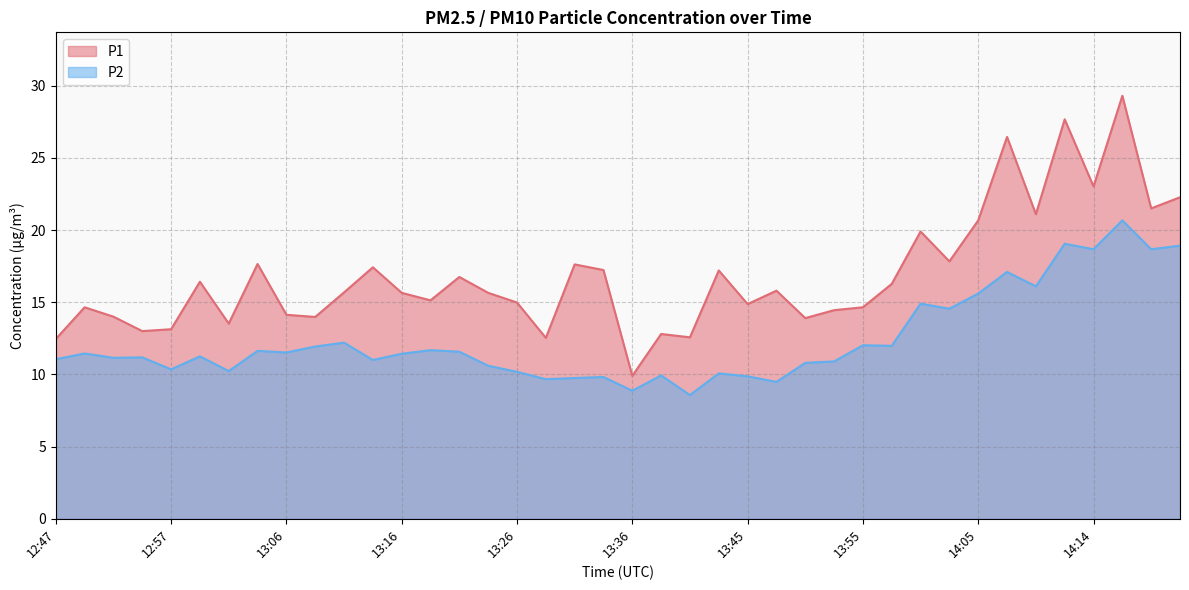

What is the sum of all P2 values?

496.4